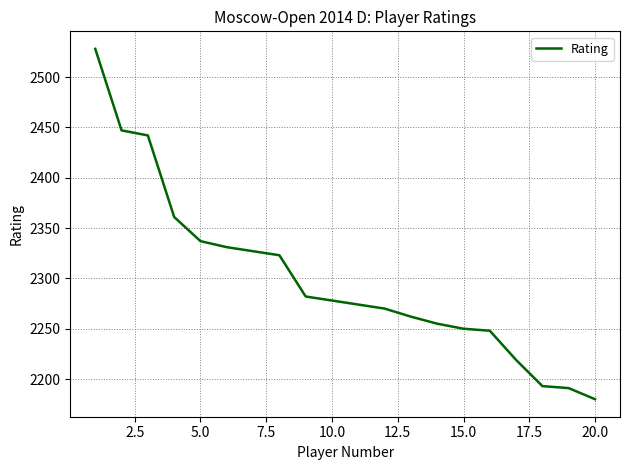

What is the maximum value shown in the chart?

2528